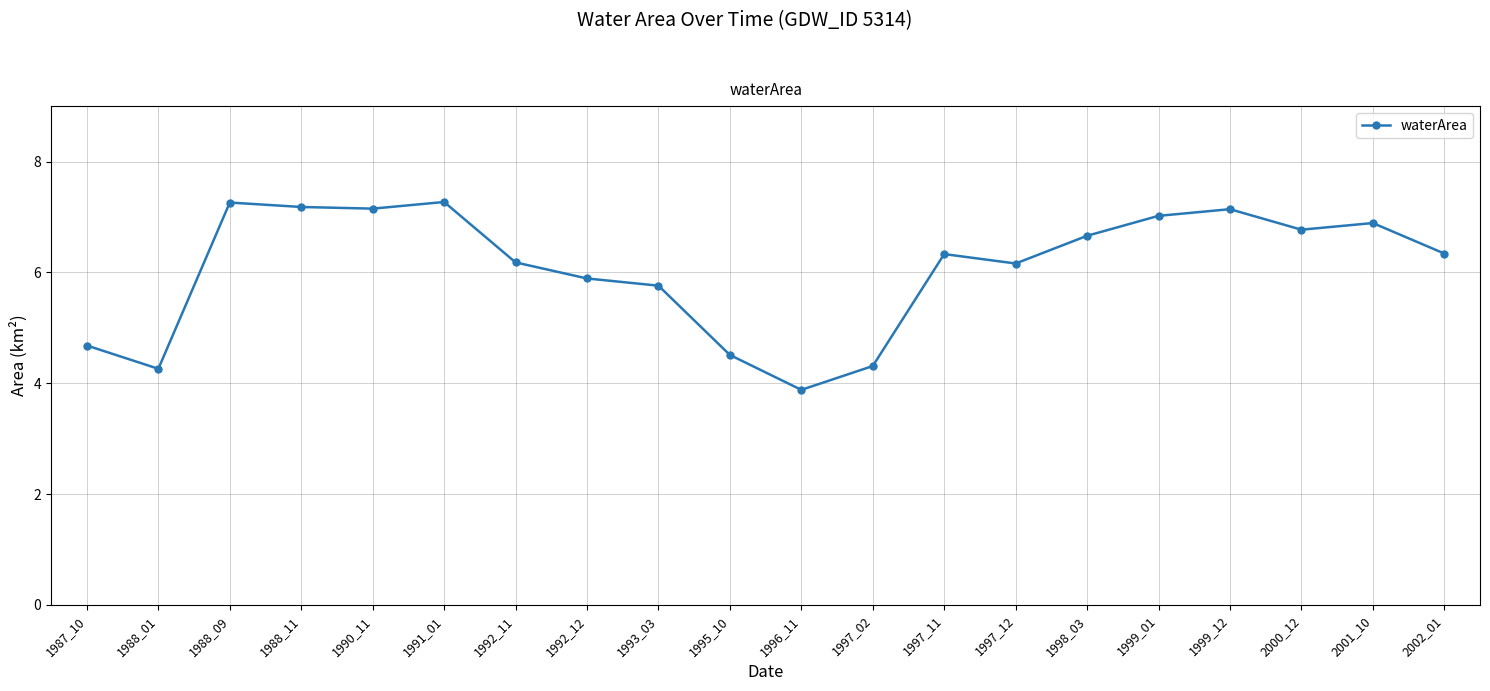

What is the maximum value shown in the chart?

7.3